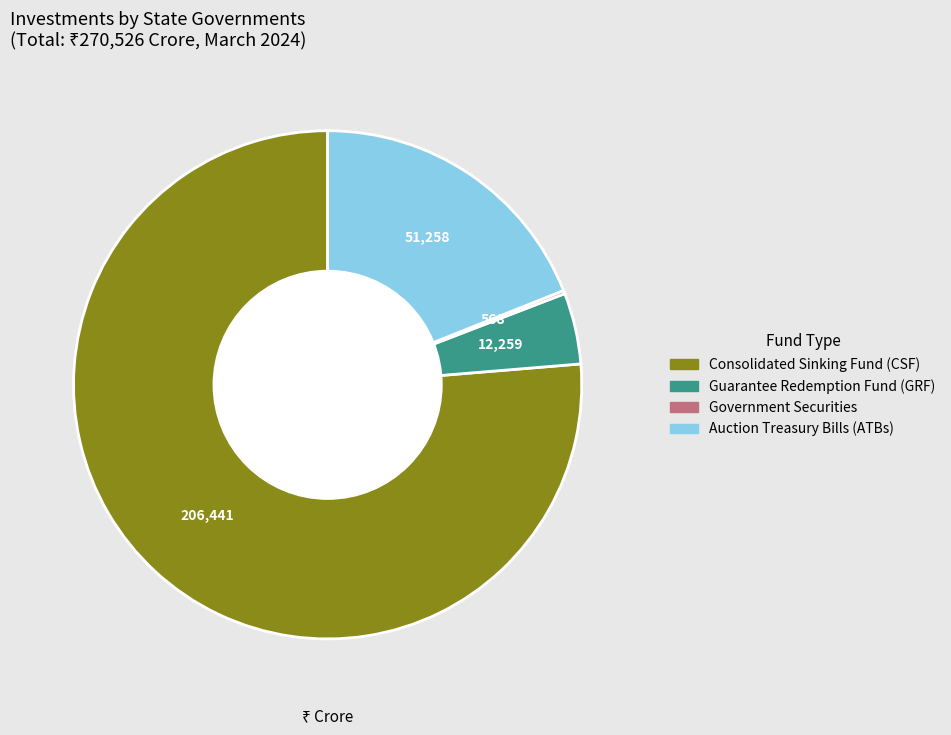

What percentage is the Auction Treasury Bills (ATBs) slice, to the nearest percent?

19%